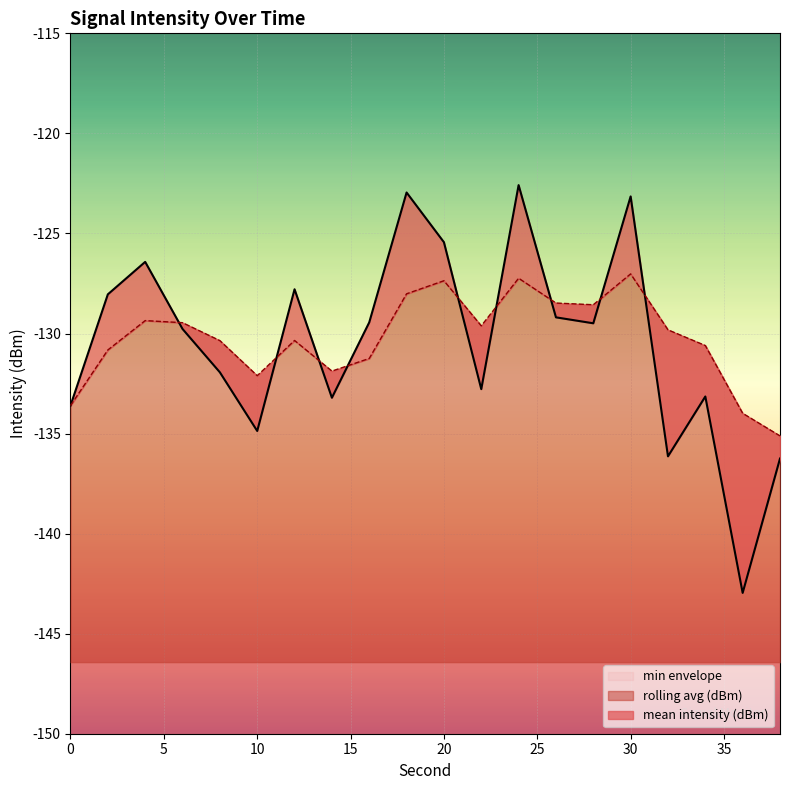

What is the difference between the highest and lowest values at 20?

1.9